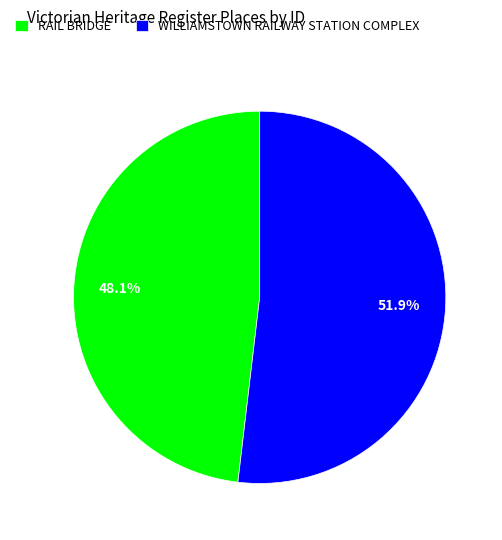

Combined, what portion of the pie is WILLIAMSTOWN RAILWAY STATION COMPLEX and RAIL BRIDGE?

100.0%